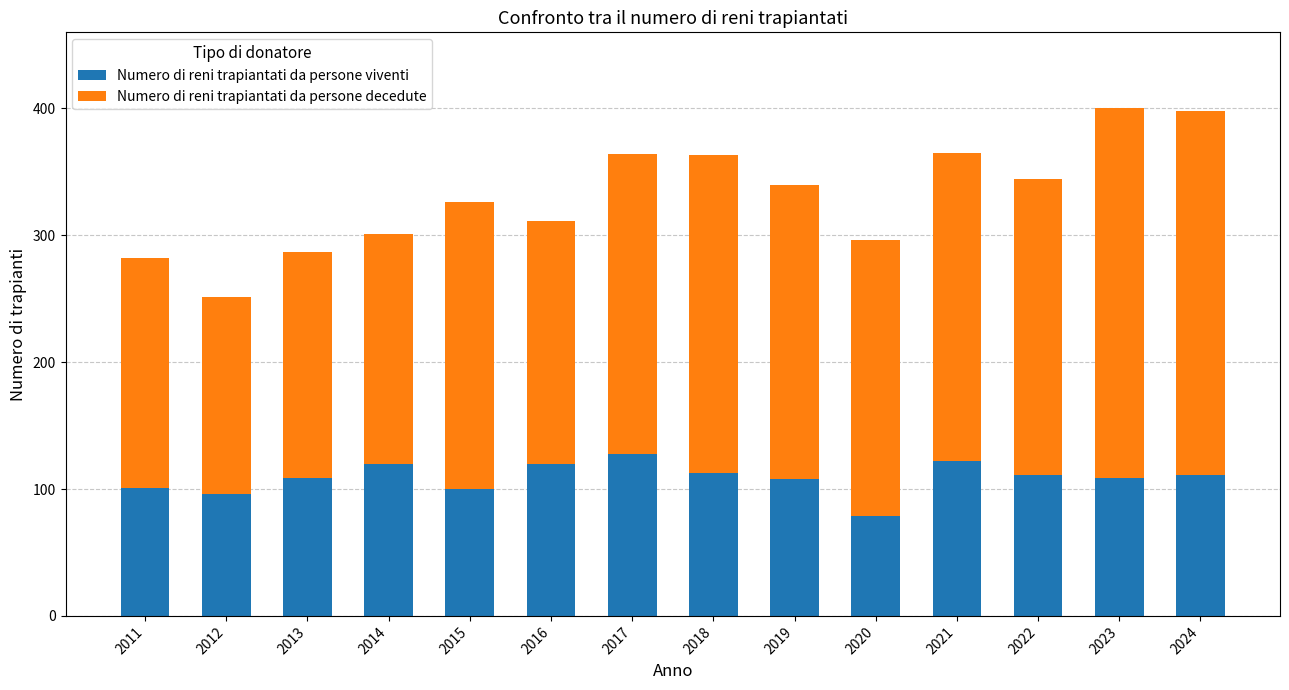

What is the lowest value of the Numero di reni trapiantati da persone viventi series?

79